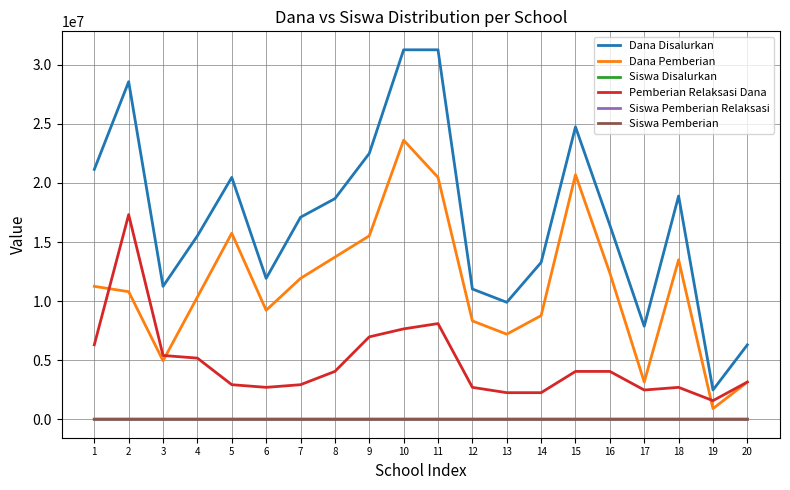

What is the difference between the second highest and second lowest values in the Pemberian Relaksasi Dana series?

5850000